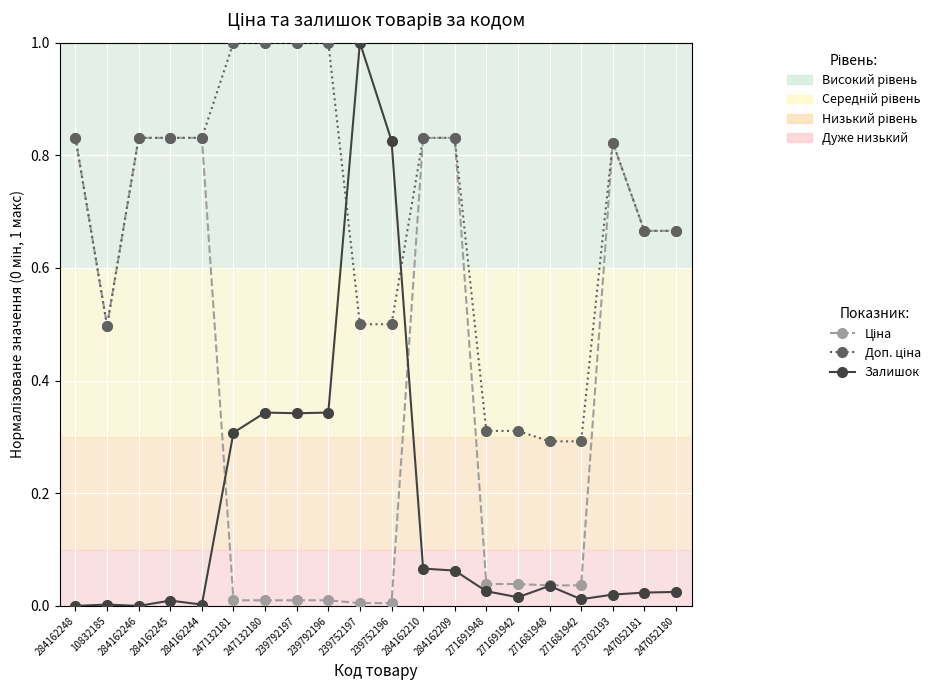

What is the greatest value displayed?

1.0